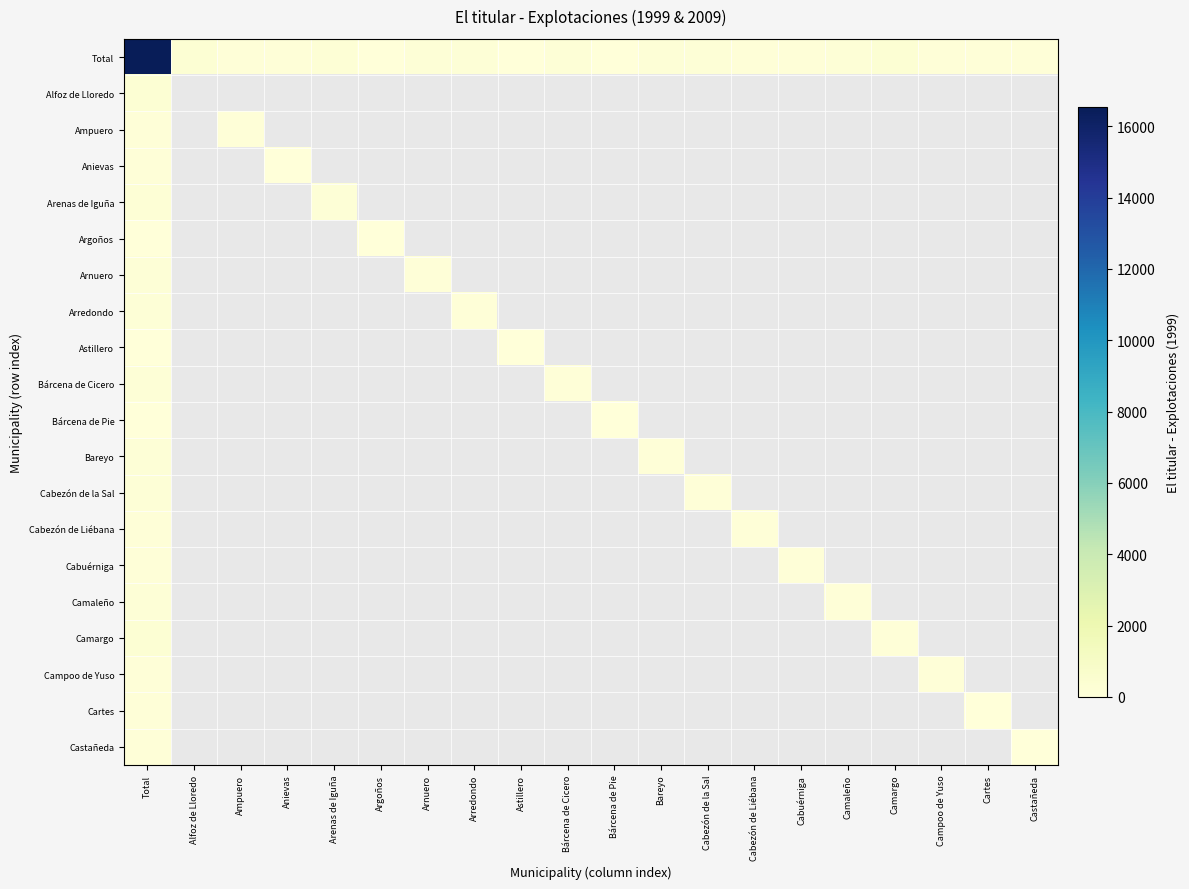

What is the difference between the highest and lowest values at Cabezón de Liébana?

90